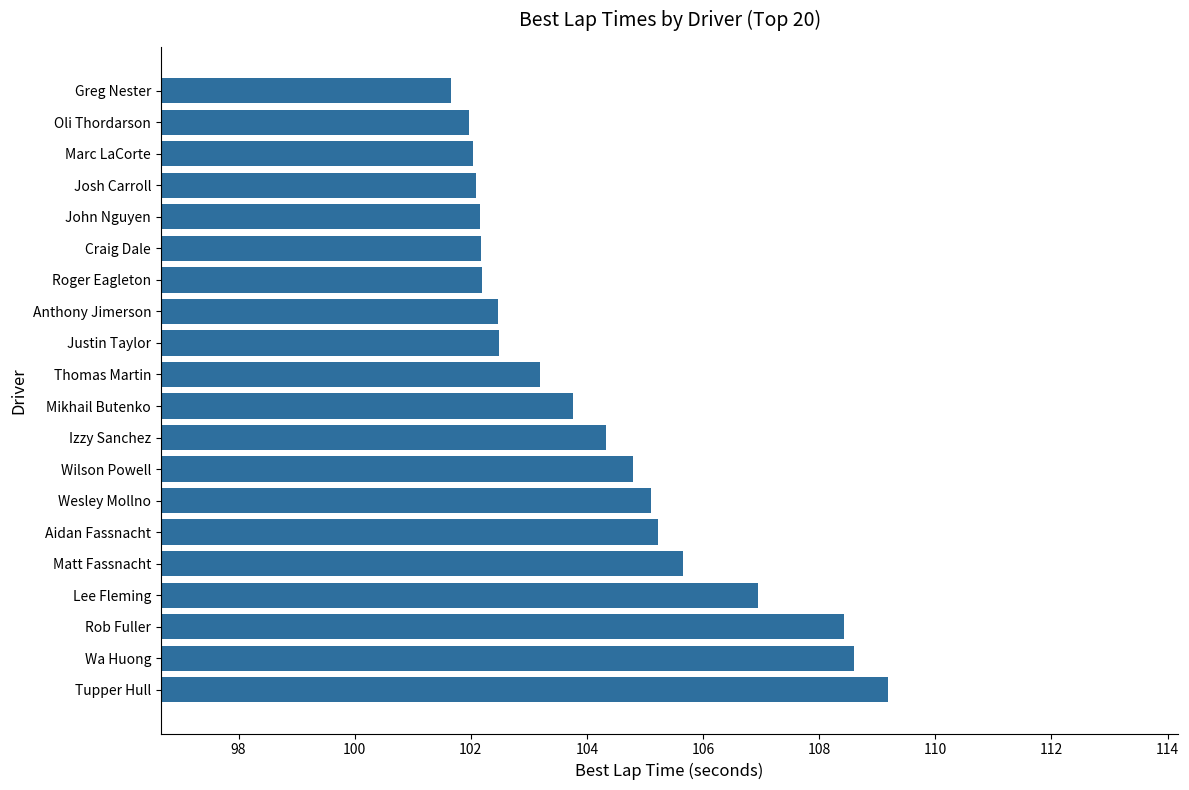

Which category has the highest value across all series?

Tupper Hull